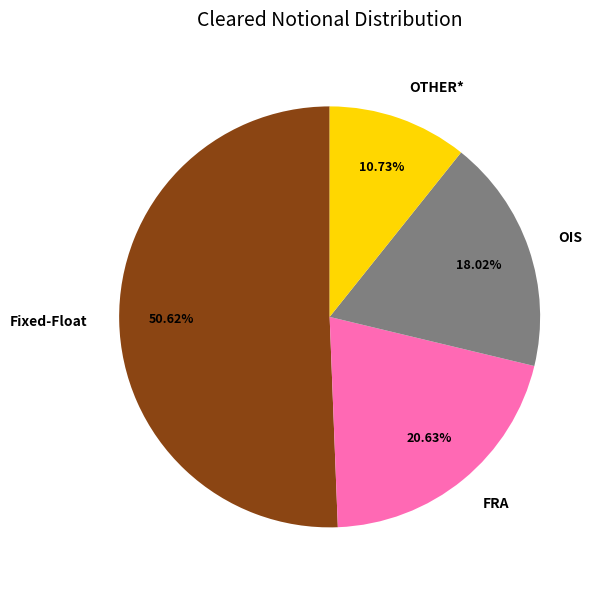

Which slice represents more than half of the pie?

Fixed-Float